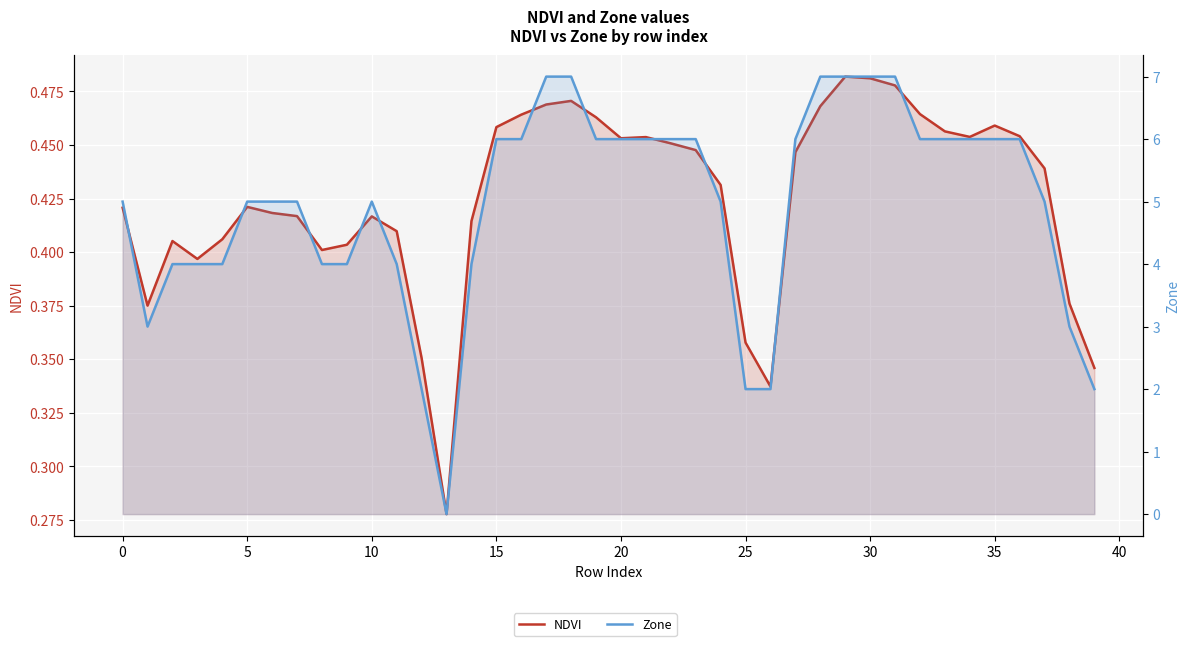

What is the maximum value for NDVI?

0.5